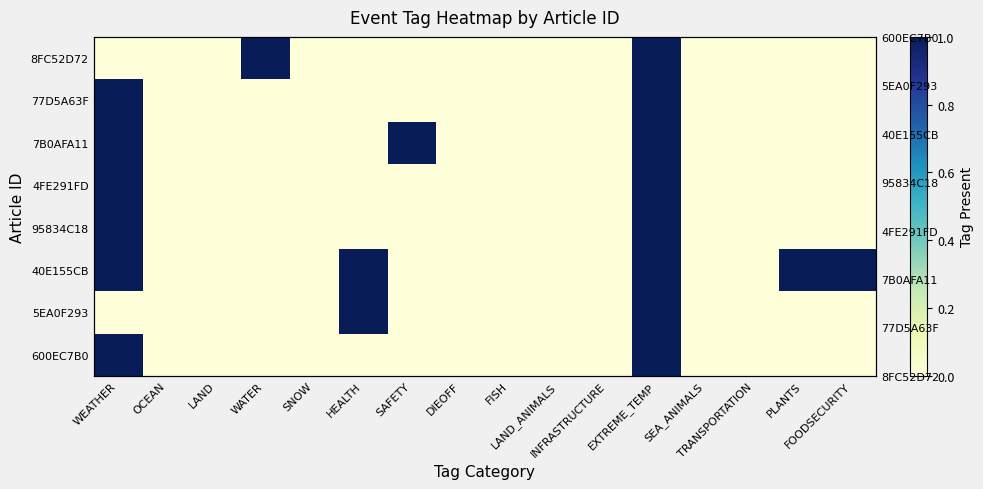

Which category has the highest value in the 4FE291FD series?

WEATHER